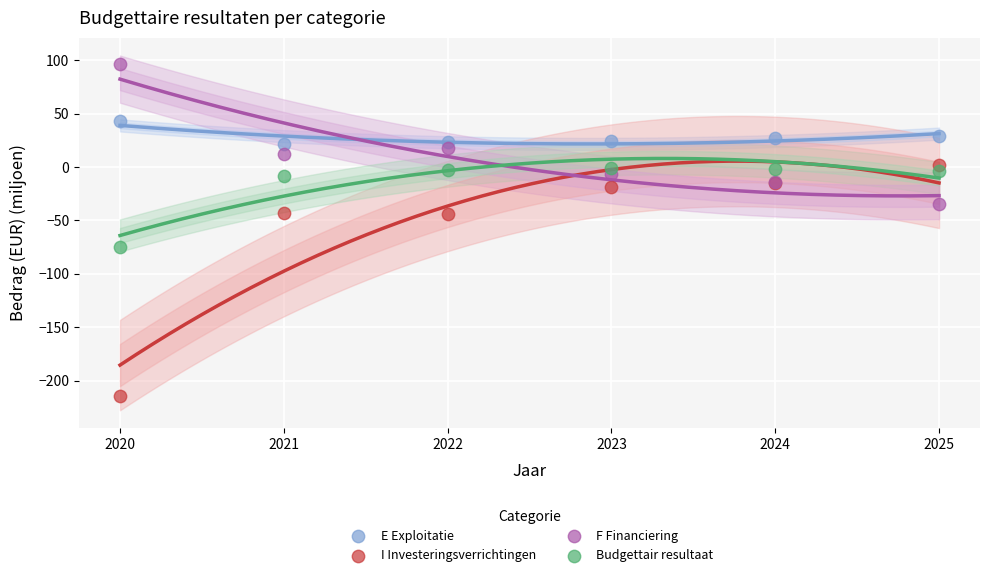

Which series reaches the minimum Y coordinate?

I Investeringsverrichtingen